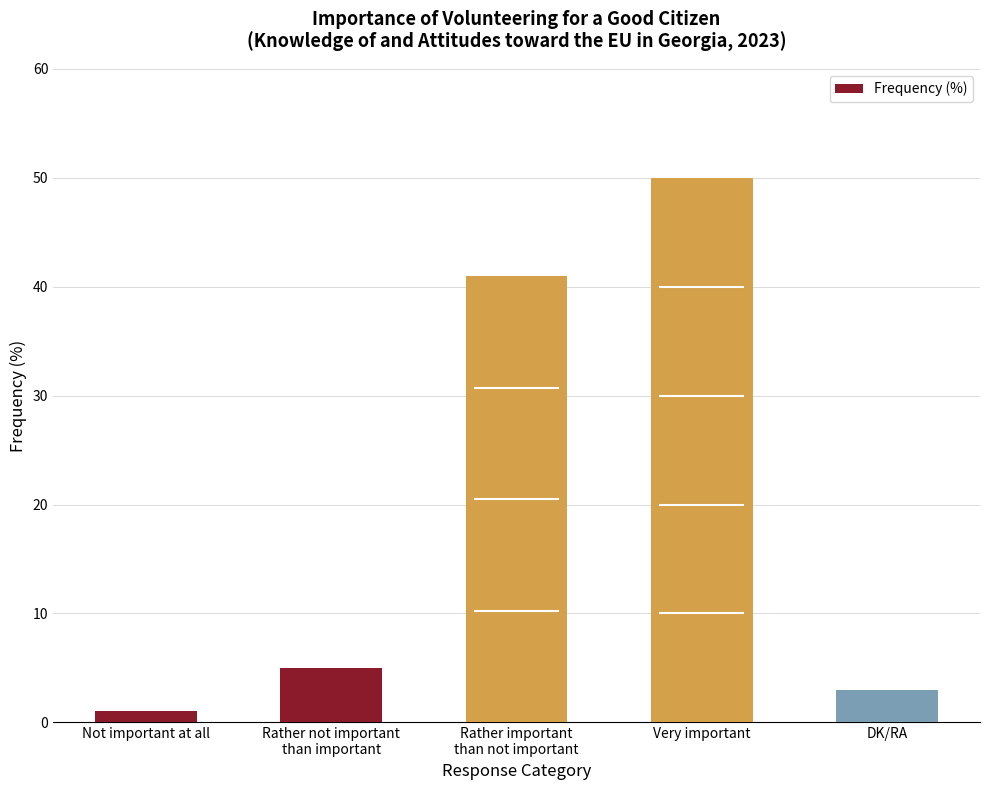

List the labels in order of value, largest first.

Very important, Rather important
than not important, Rather not important
than important, DK/RA, Not important at all